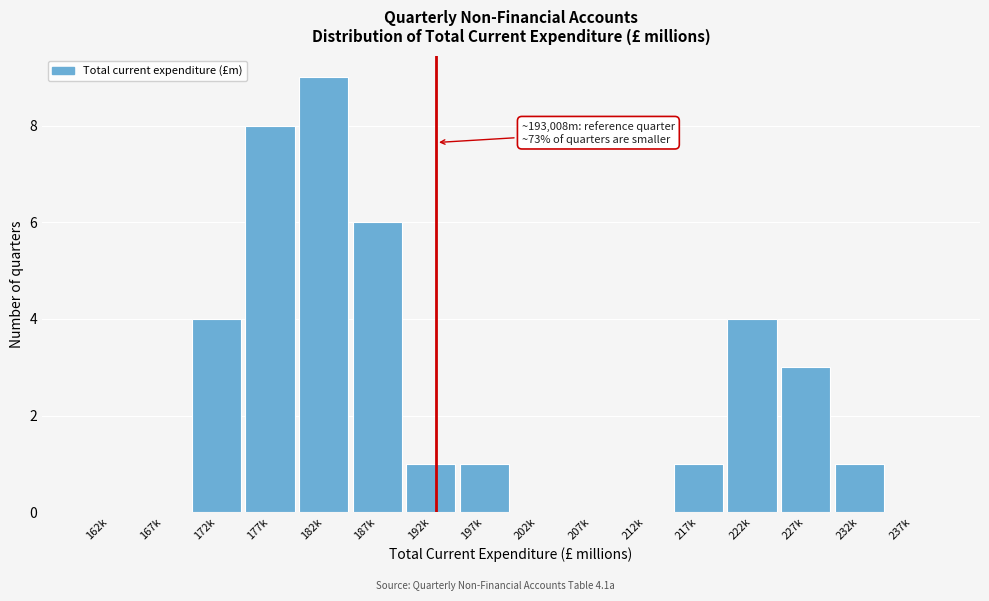

Reading right to left, list all the values displayed in this chart.

237k=0	232k=1	227k=3	222k=4	217k=1	212k=0	207k=0	202k=0	197k=1	192k=1	187k=6	182k=9	177k=8	172k=4	167k=0	162k=0